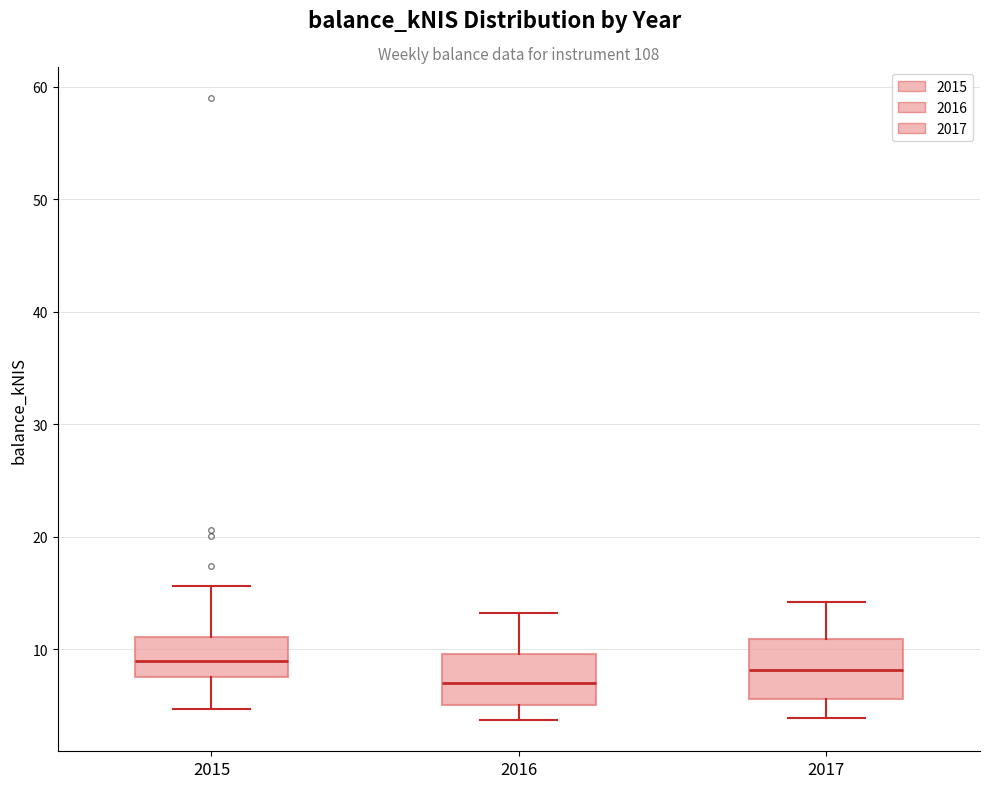

Where does the upper whisker of the box at x = 2016 end on the y-axis? The values are not printed on the chart, so give them approximately, as read against the axis.

13